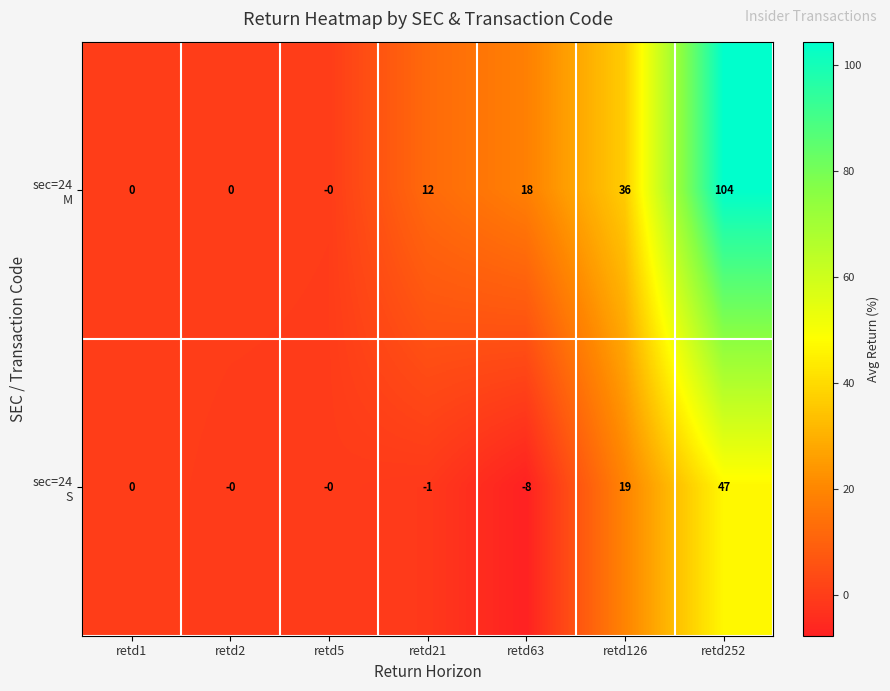

What is the difference between the highest and lowest values at retd126?

17